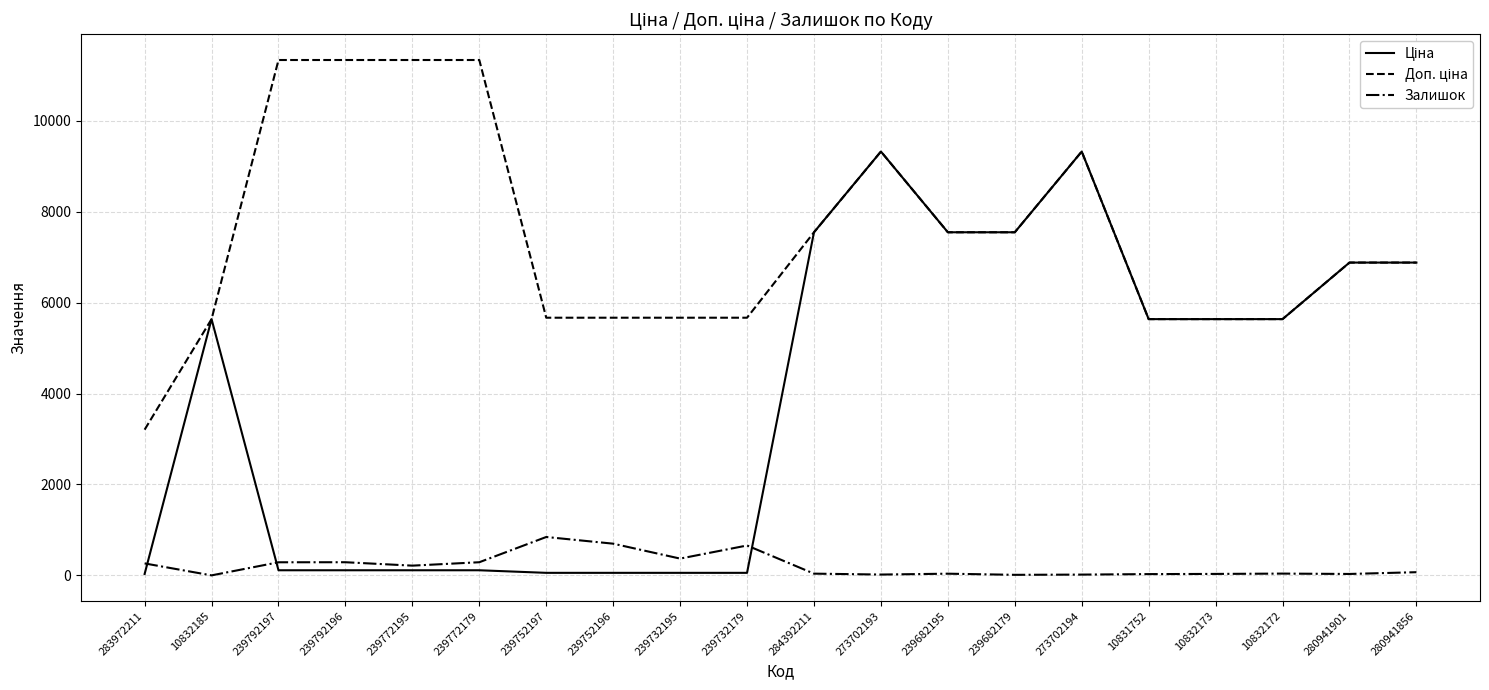

Is it true that Залишок equals 19.0 at 273702193?

True